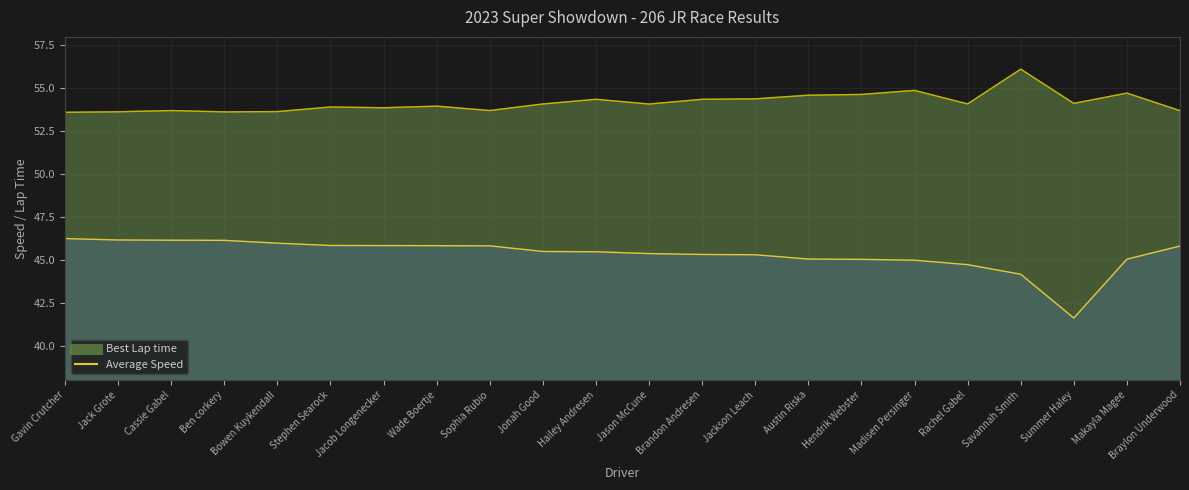

True or false: Average Speed and Best Lap time intersect in this chart.

False